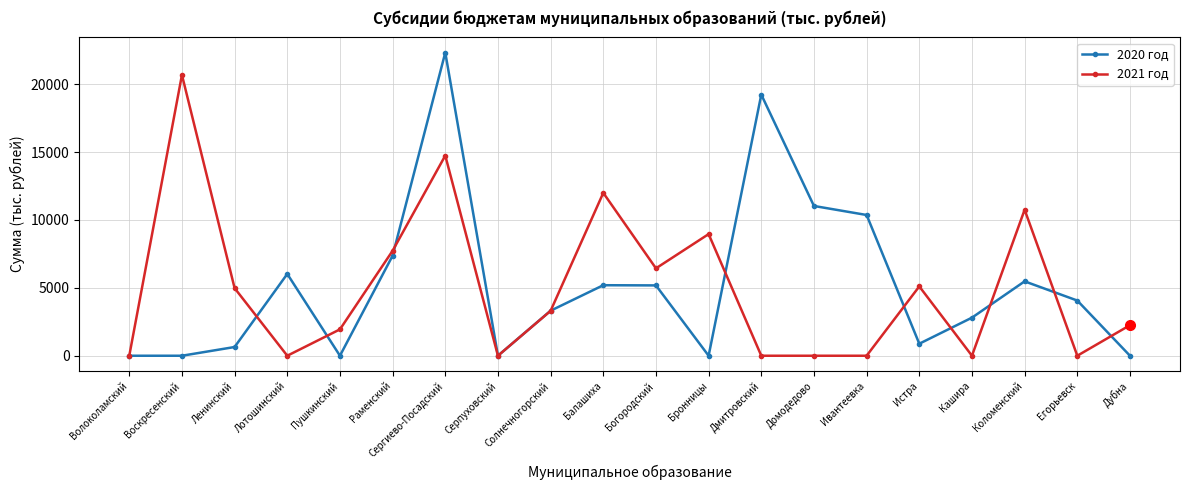

Which series changed the most between Раменский and Балашиха?

2021 год